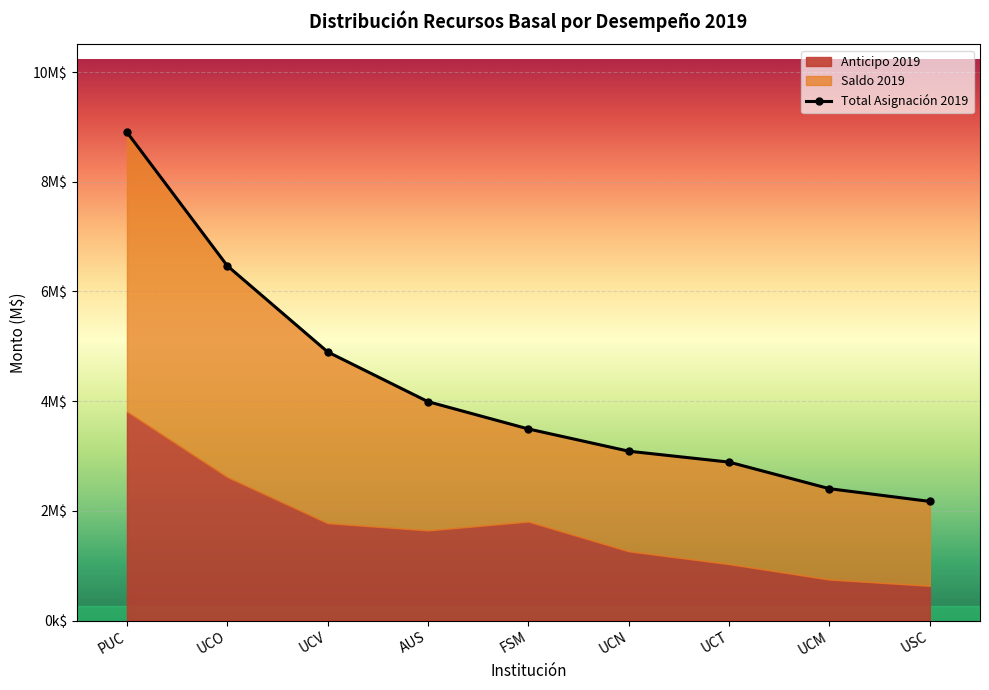

What is the average value?

4256380